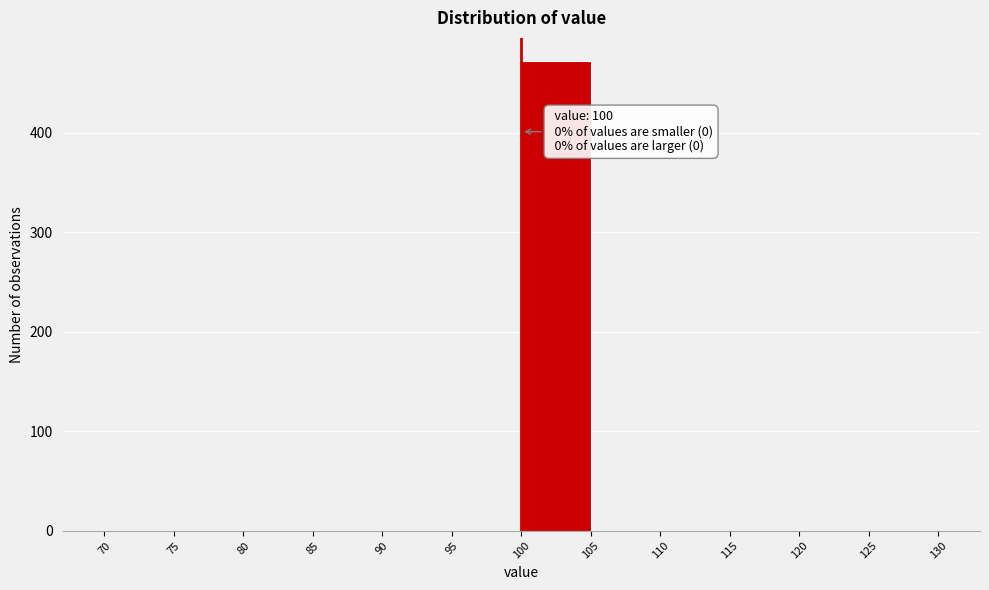

Over which range of the x-axis is the bar tallest?

100 to 105